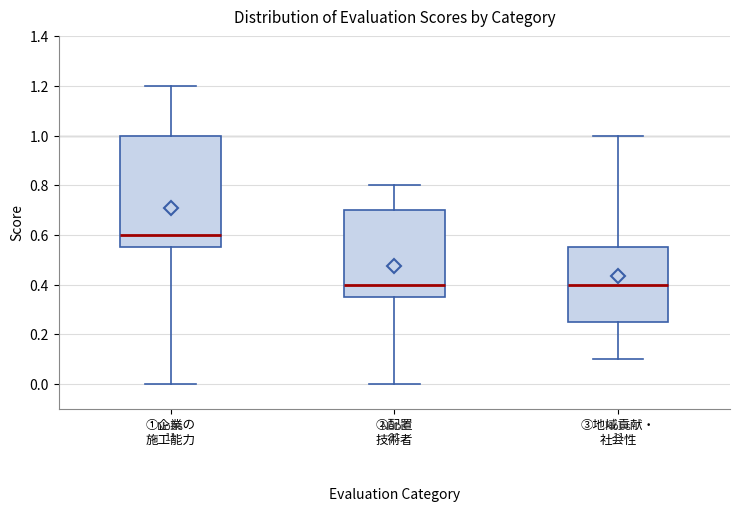

Reading left to right, transcribe this box plot: for each box, give where its median line is, the range the box spans, and where its two whiskers end, as read against the y-axis. The values are not printed on the chart, so give them approximately, as read against the axis.

①企業の 施工能力: median 0.60, box 0.56 to 1.00, whiskers 0.00 to 1.20
②配置 技術者: median 0.40, box 0.36 to 0.70, whiskers 0.00 to 0.80
③地域貢献・ 社会性: median 0.40, box 0.26 to 0.56, whiskers 0.10 to 1.00